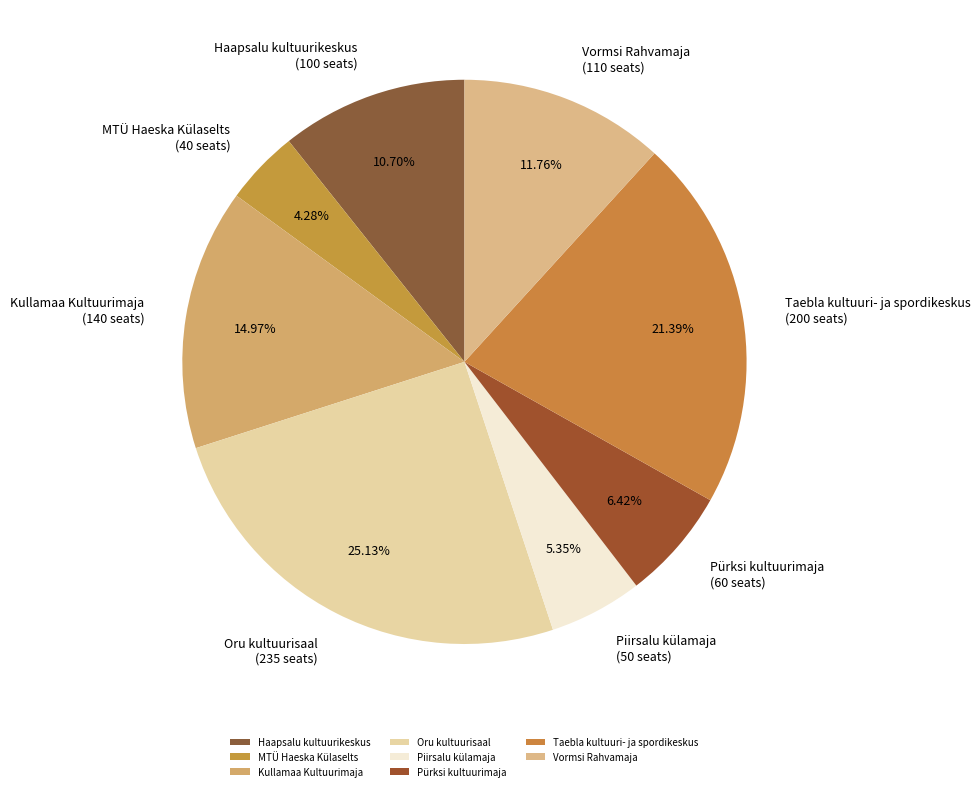

Approximately how many times larger is the value at Haapsalu kultuurikeskus compared to Oru kultuurisaal?

0.4